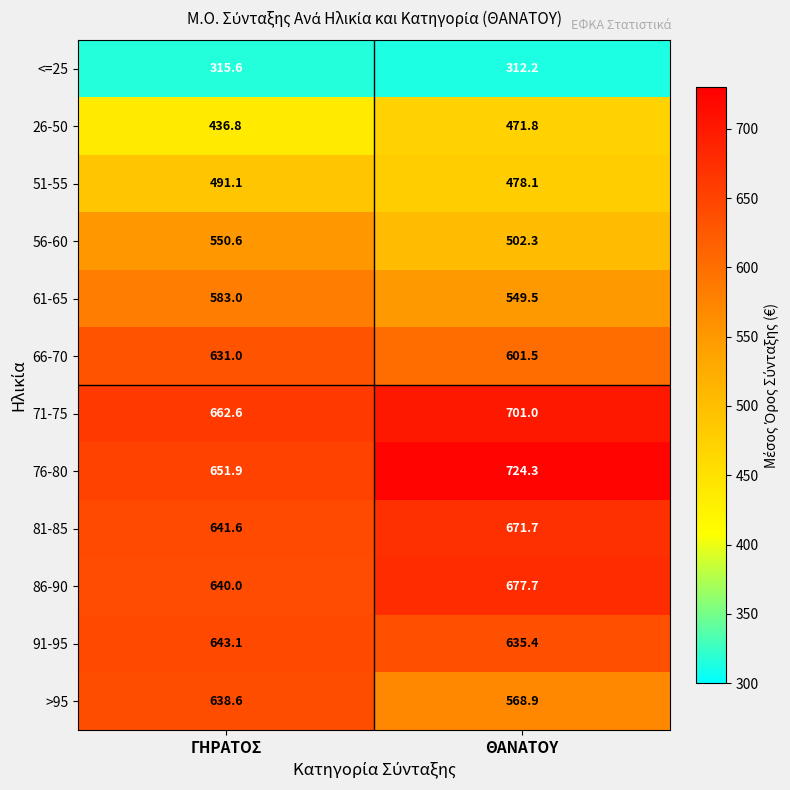

What is the total value across all series at ΘΑΝΑΤΟΥ?

6894.4